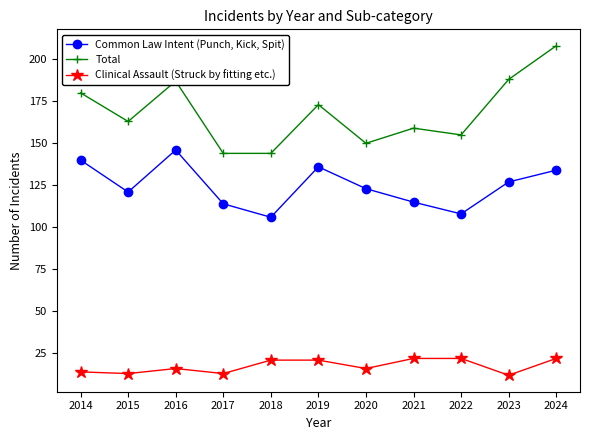

At which category is the sum across all series the highest?

2024